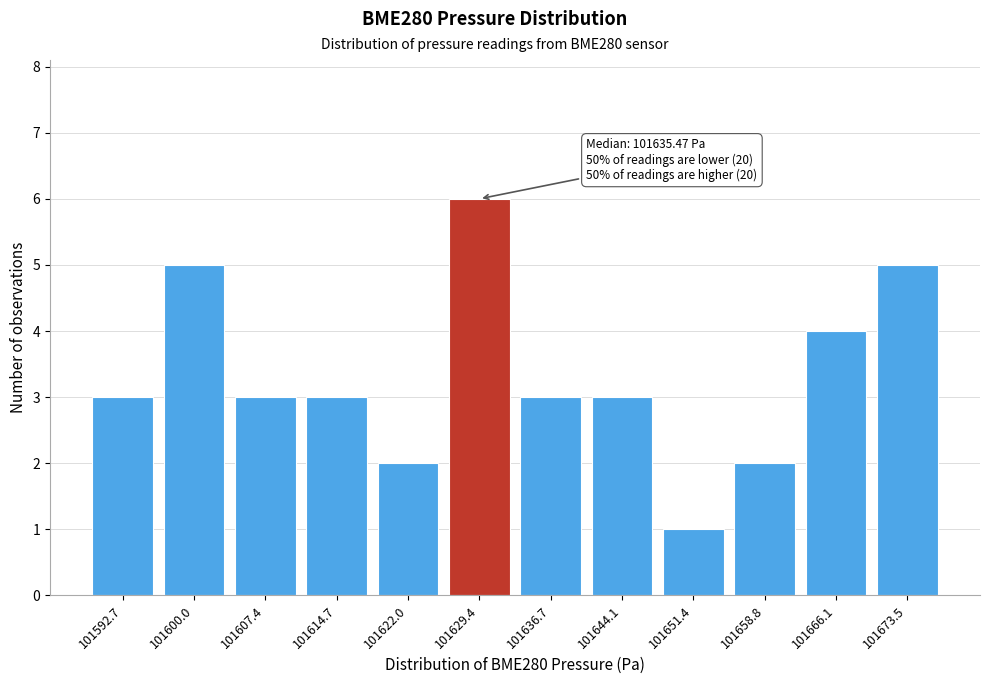

Reading right to left, what are all the values shown in this chart?

5	4	2	1	3	3	6	2	3	3	5	3